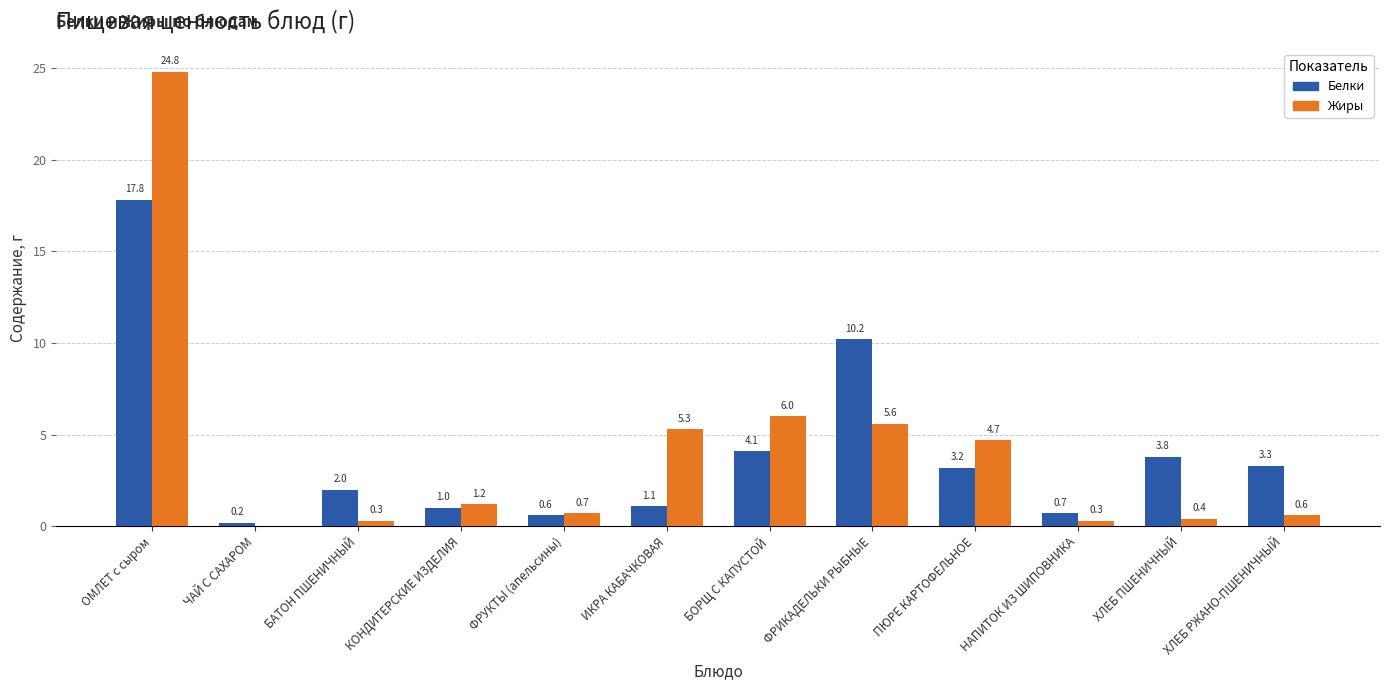

True or false: Жиры has a value of 0.7 at ФРУКТЫ (апельсины).

True